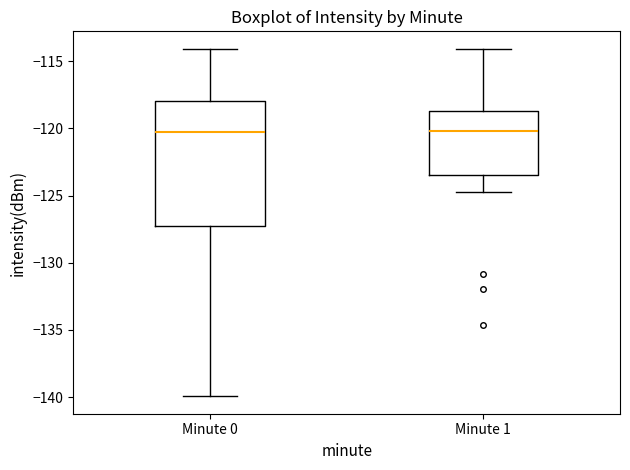

Where is the upper edge of the box for Minute 0 on the y-axis? The values are not printed on the chart, so give them approximately, as read against the axis.

-118.0